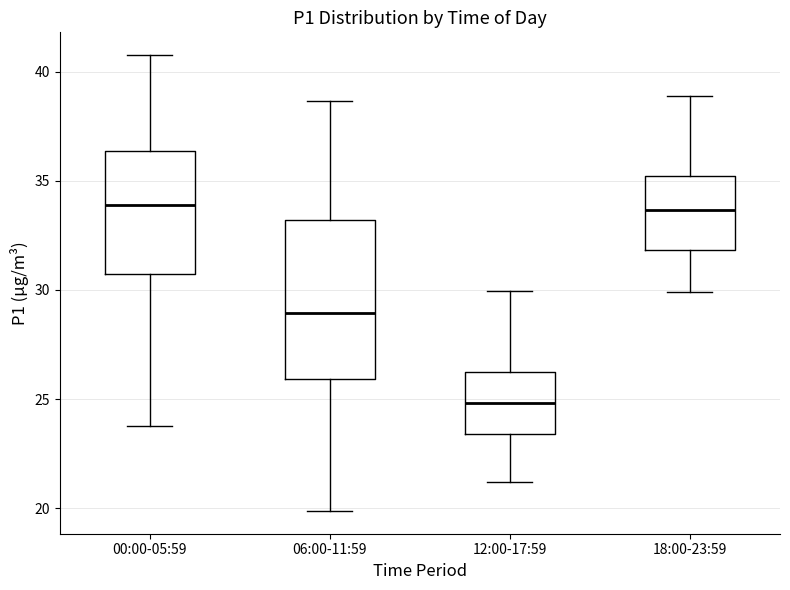

Reading left to right, read every box against the y-axis: the position of its median line, the range the box covers, and the ends of its whiskers. The values are not printed on the chart, so give them approximately, as read against the axis.

00:00-05:59: median 34.0, box 30.5 to 36.5, whiskers 24.0 to 41.0
06:00-11:59: median 29.0, box 26.0 to 33.0, whiskers 20.0 to 38.5
12:00-17:59: median 25.0, box 23.5 to 26.5, whiskers 21.0 to 30.0
18:00-23:59: median 33.5, box 32.0 to 35.0, whiskers 30.0 to 39.0